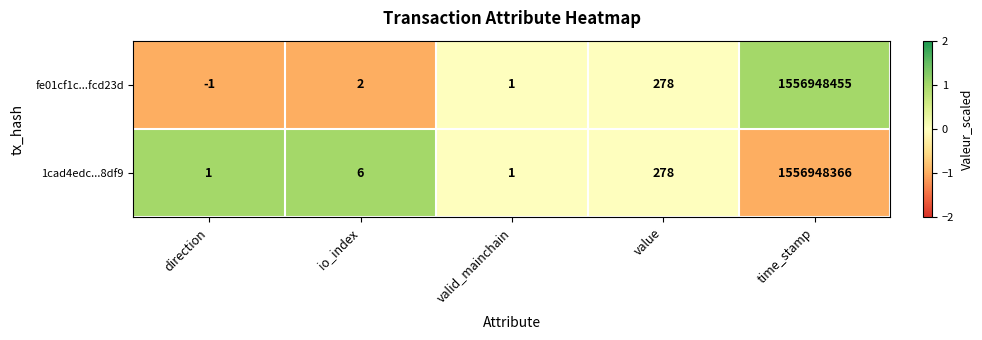

How many categories are shown in the chart?

5